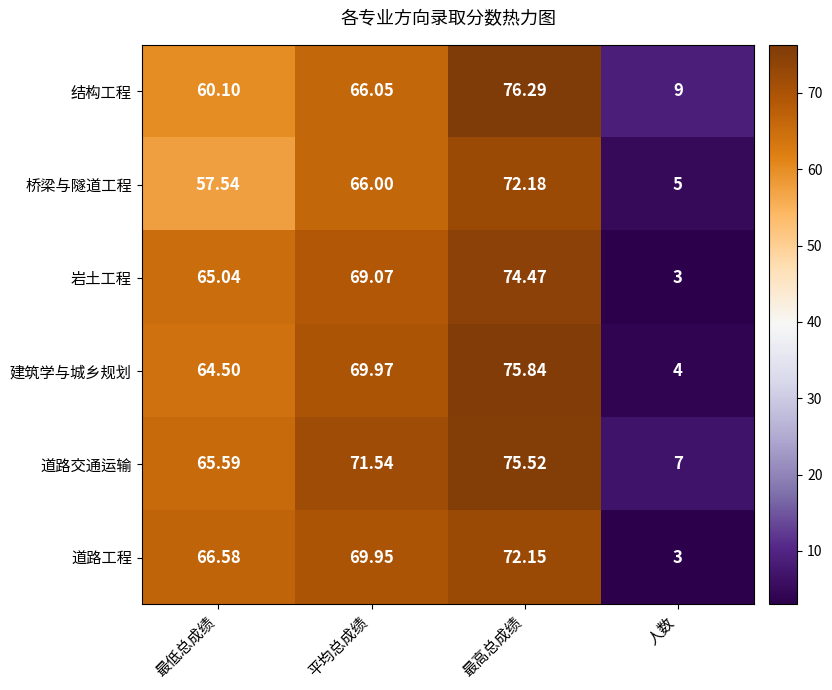

At which label does 建筑学与城乡规划 reach its minimum?

人数